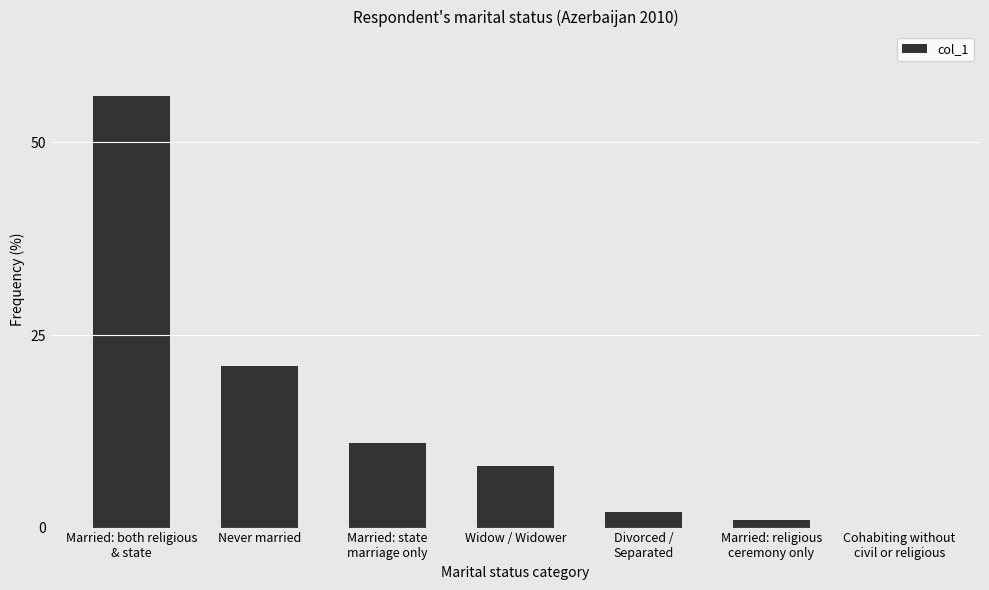

Are the bars horizontal?

No